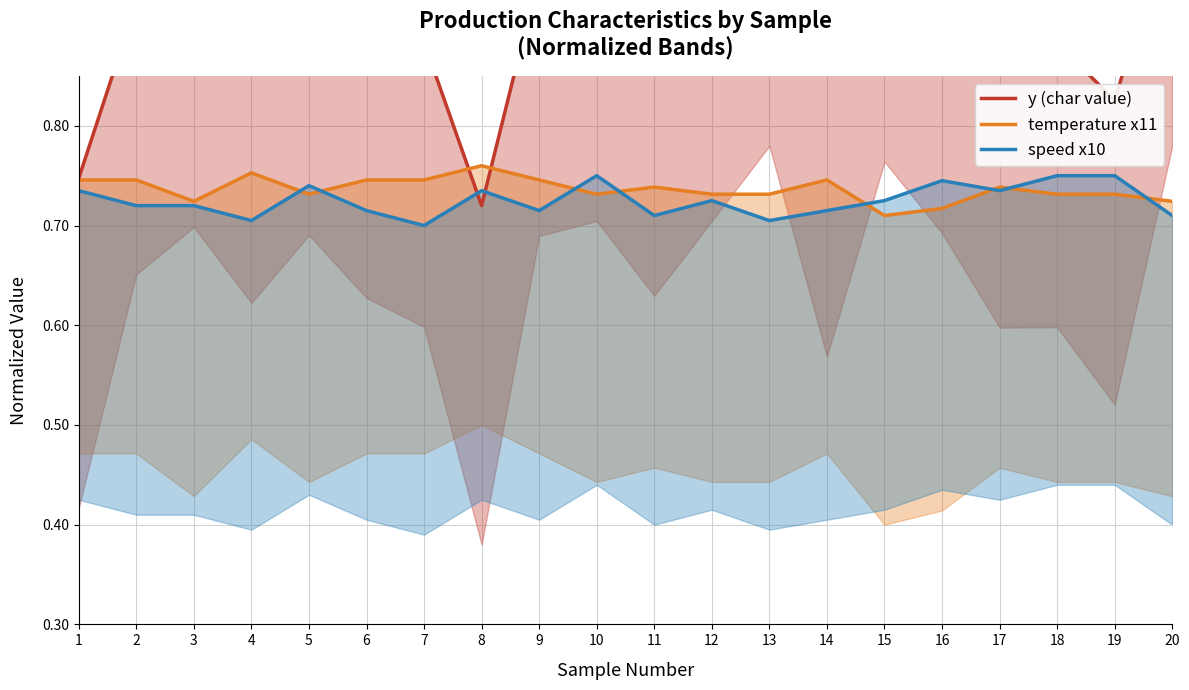

At which label is temperature x11 closest to 0?

15